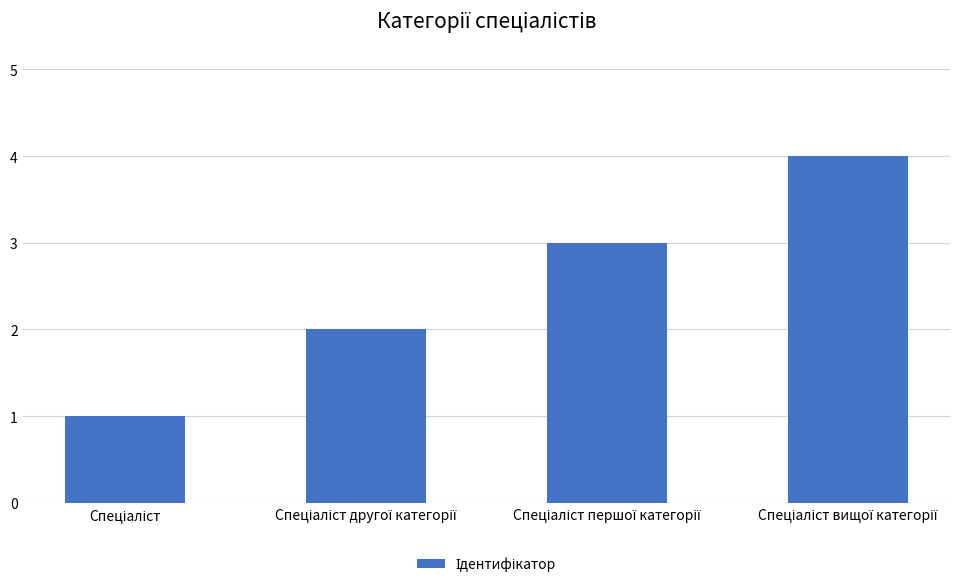

What is the sum of all values?

10